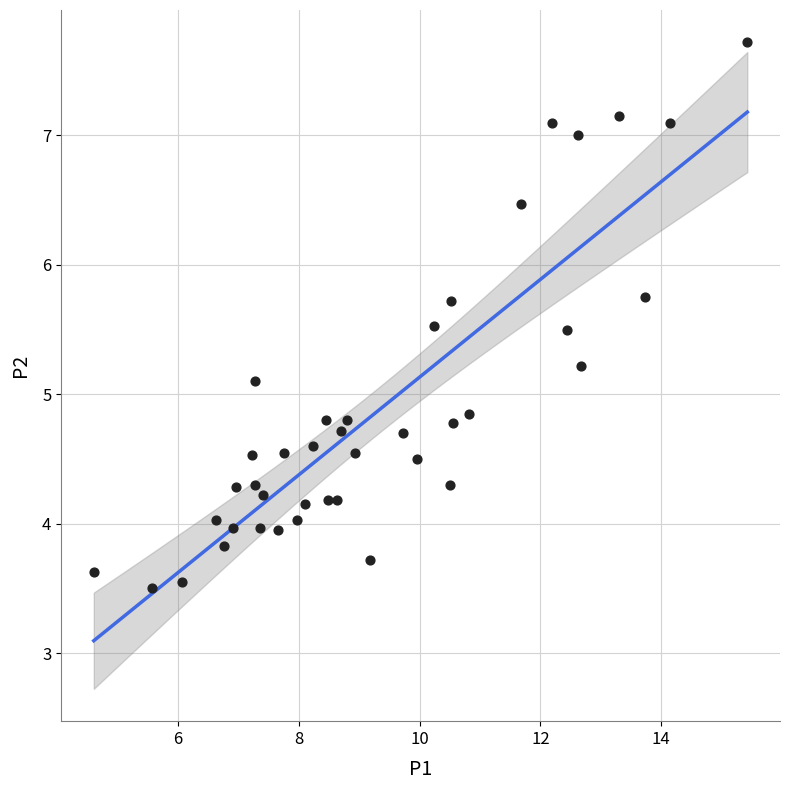

What is the range of Y values (max minus min)?

4.2